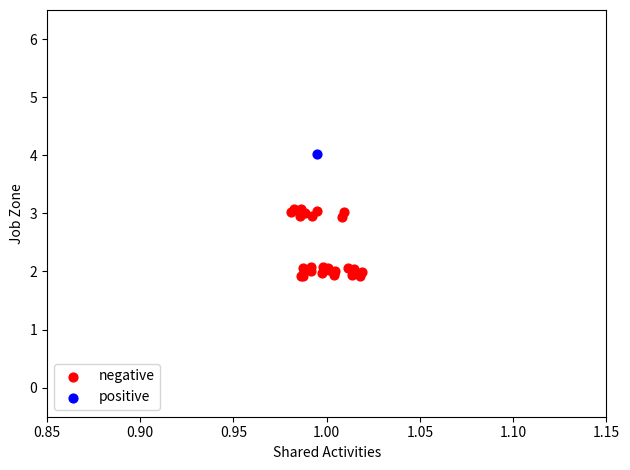

What are all the series names shown in the legend?

negative, positive